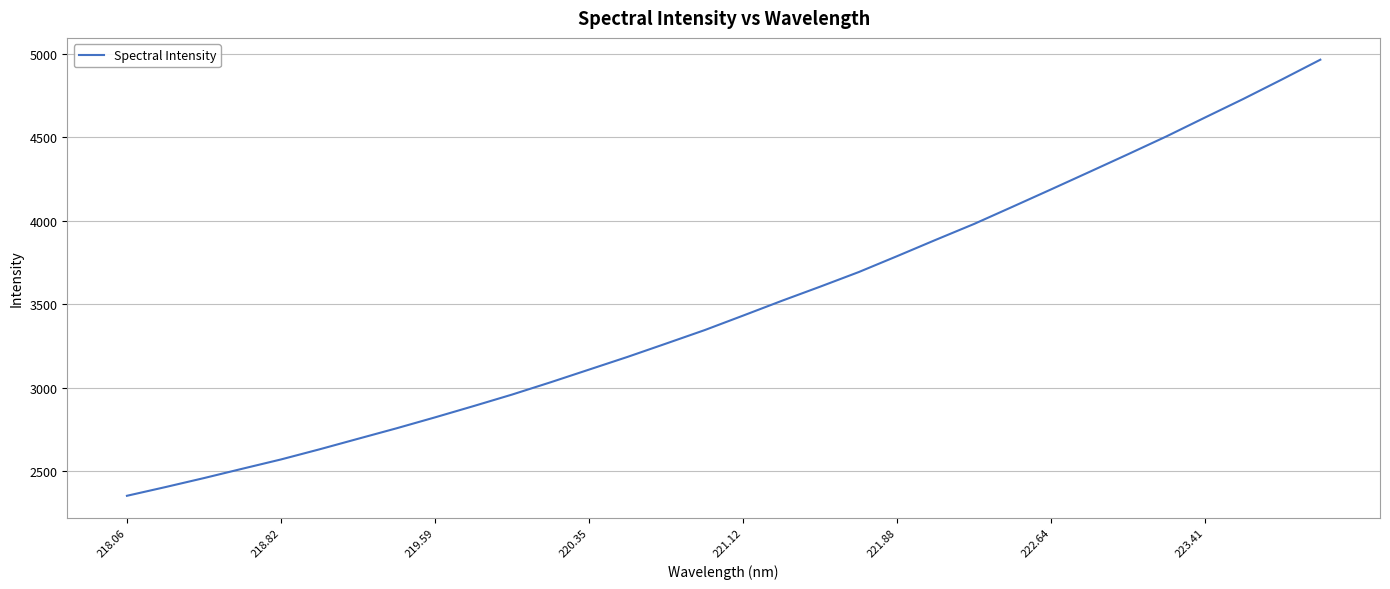

What is the smallest value displayed?

2353.4